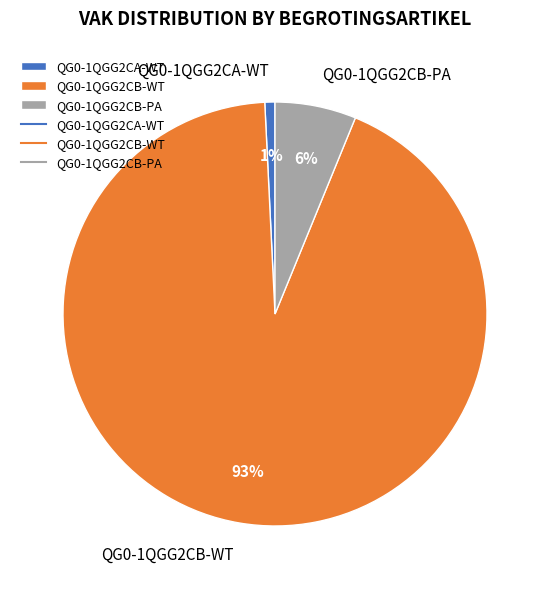

What percentage is the QG0-1QGG2CA-WT slice, to the nearest percent?

1%